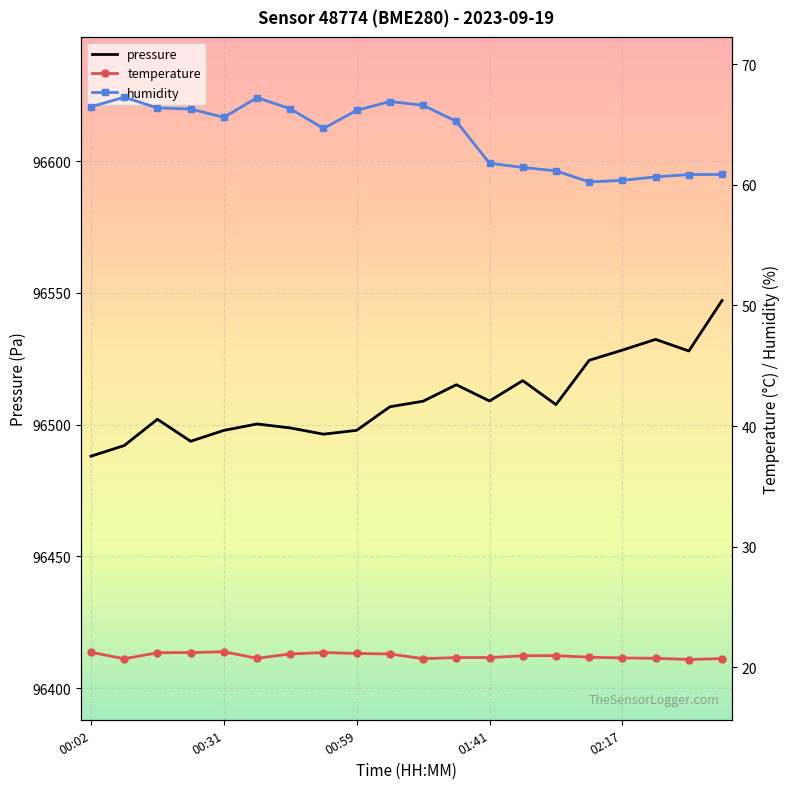

How many data points does each series have?

20